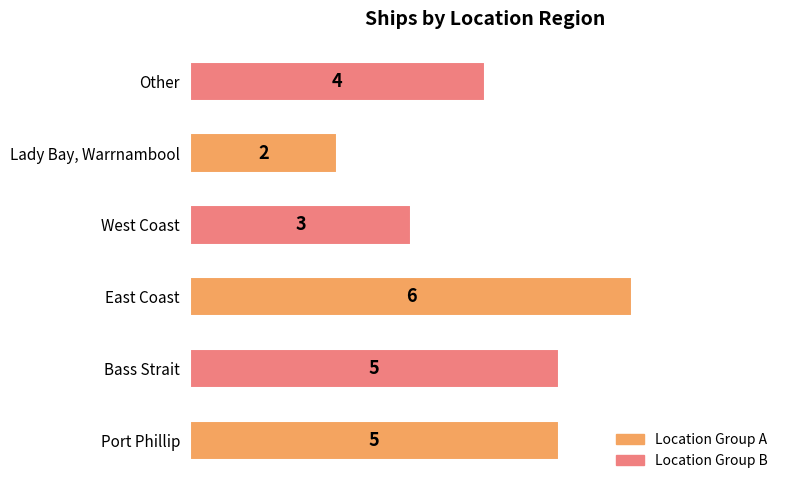

What is the difference between the maximum and minimum values?

4